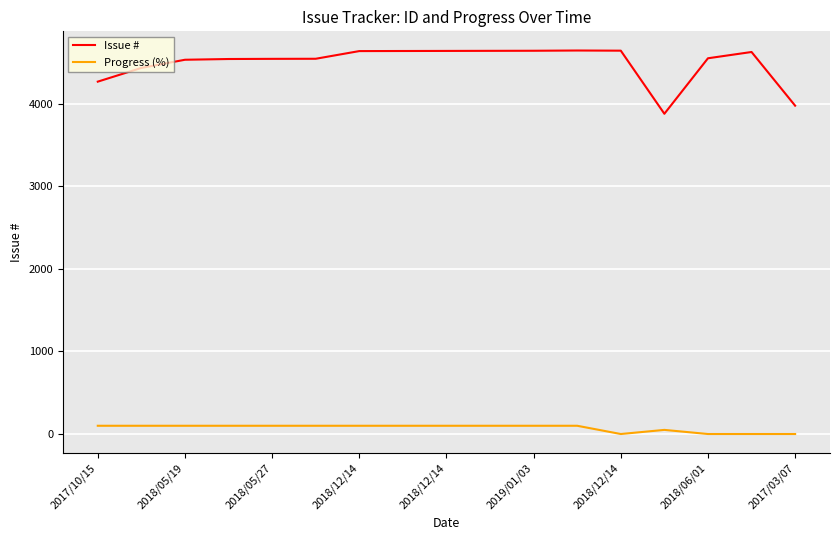

What are all the series names shown in the legend?

Issue #, Progress (%)